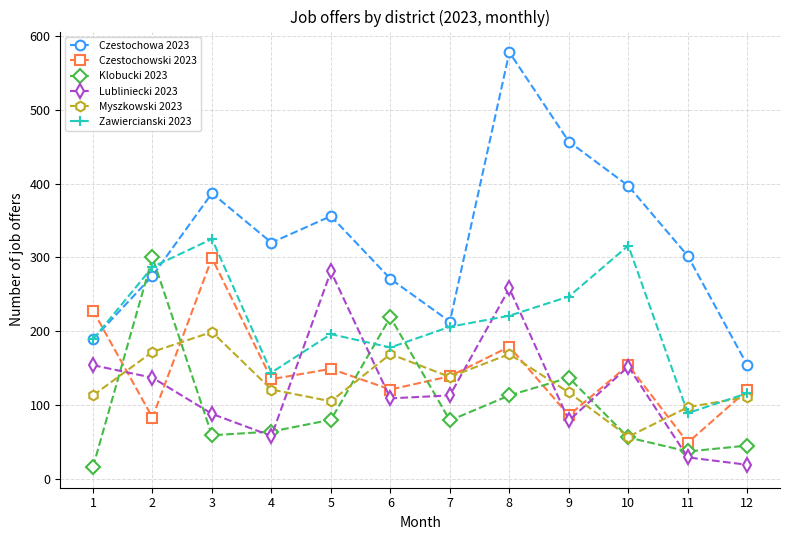

What is the smallest value displayed?

16